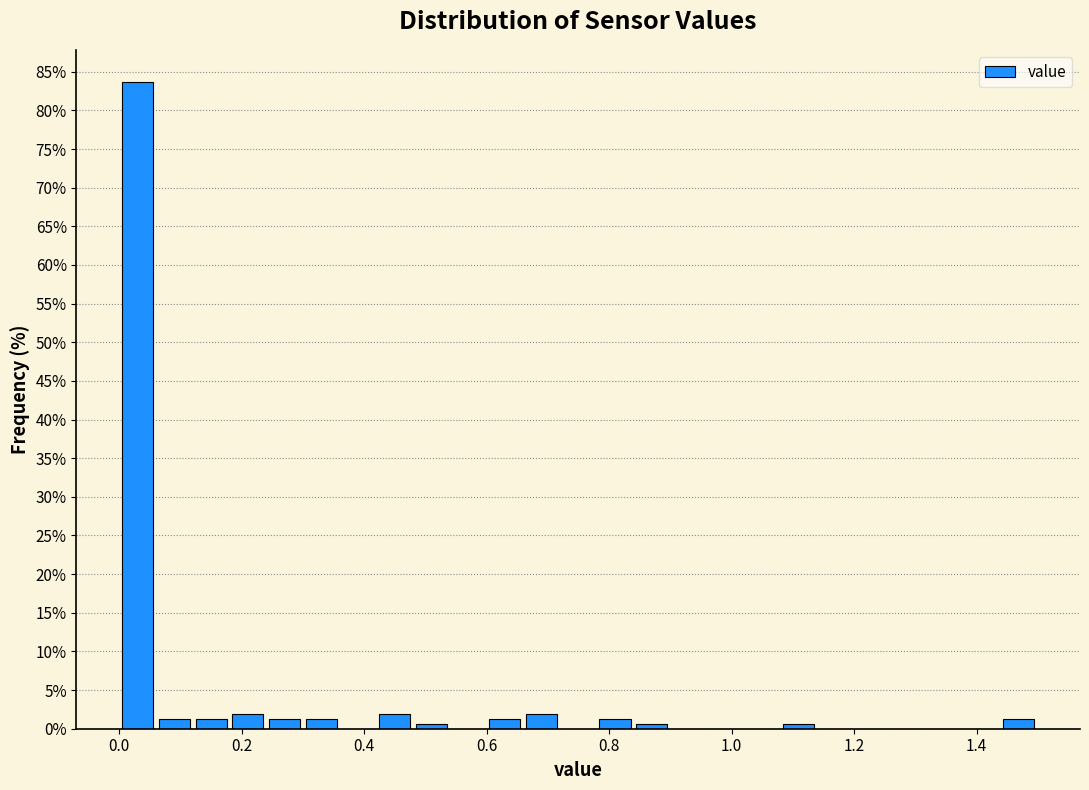

Read against the x-axis, roughly where is the centre of the tallest bar?

0.02